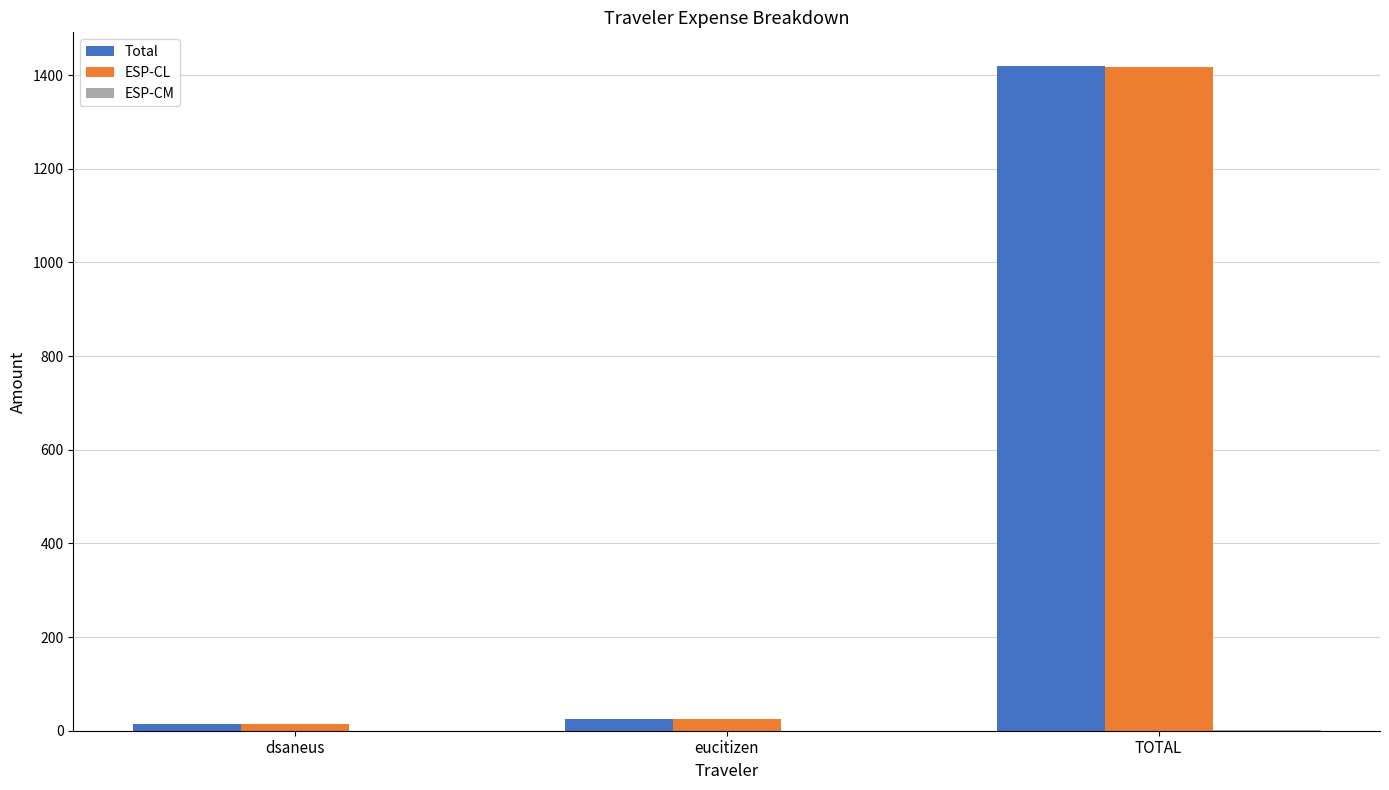

Are the bars grouped side by side (vs. stacked)?

Yes